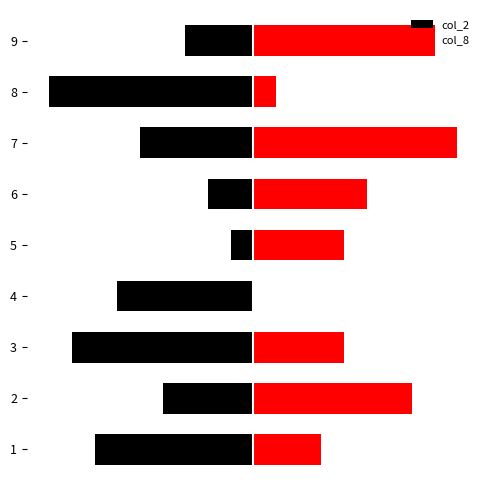

Is it true that col_8 equals 4 at 3?

True